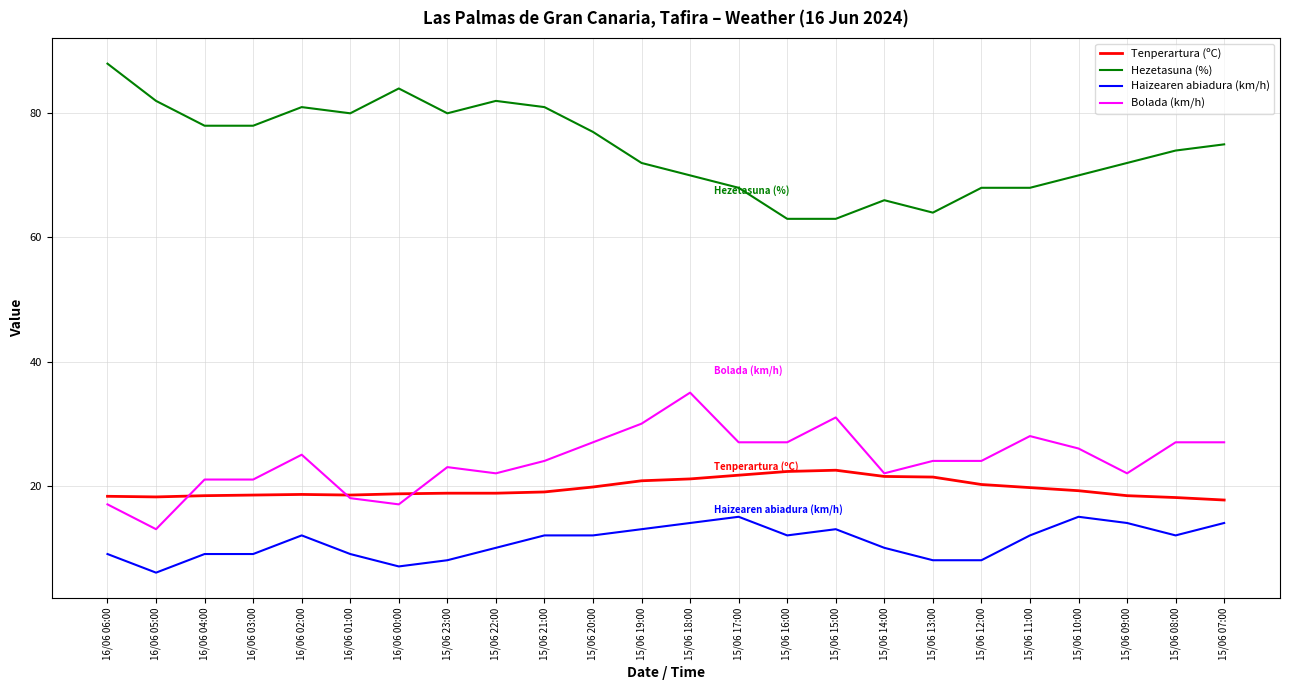

The value of Haizearen abiadura (km/h) at 15/06 15:00 is 20.5. True or false?

False